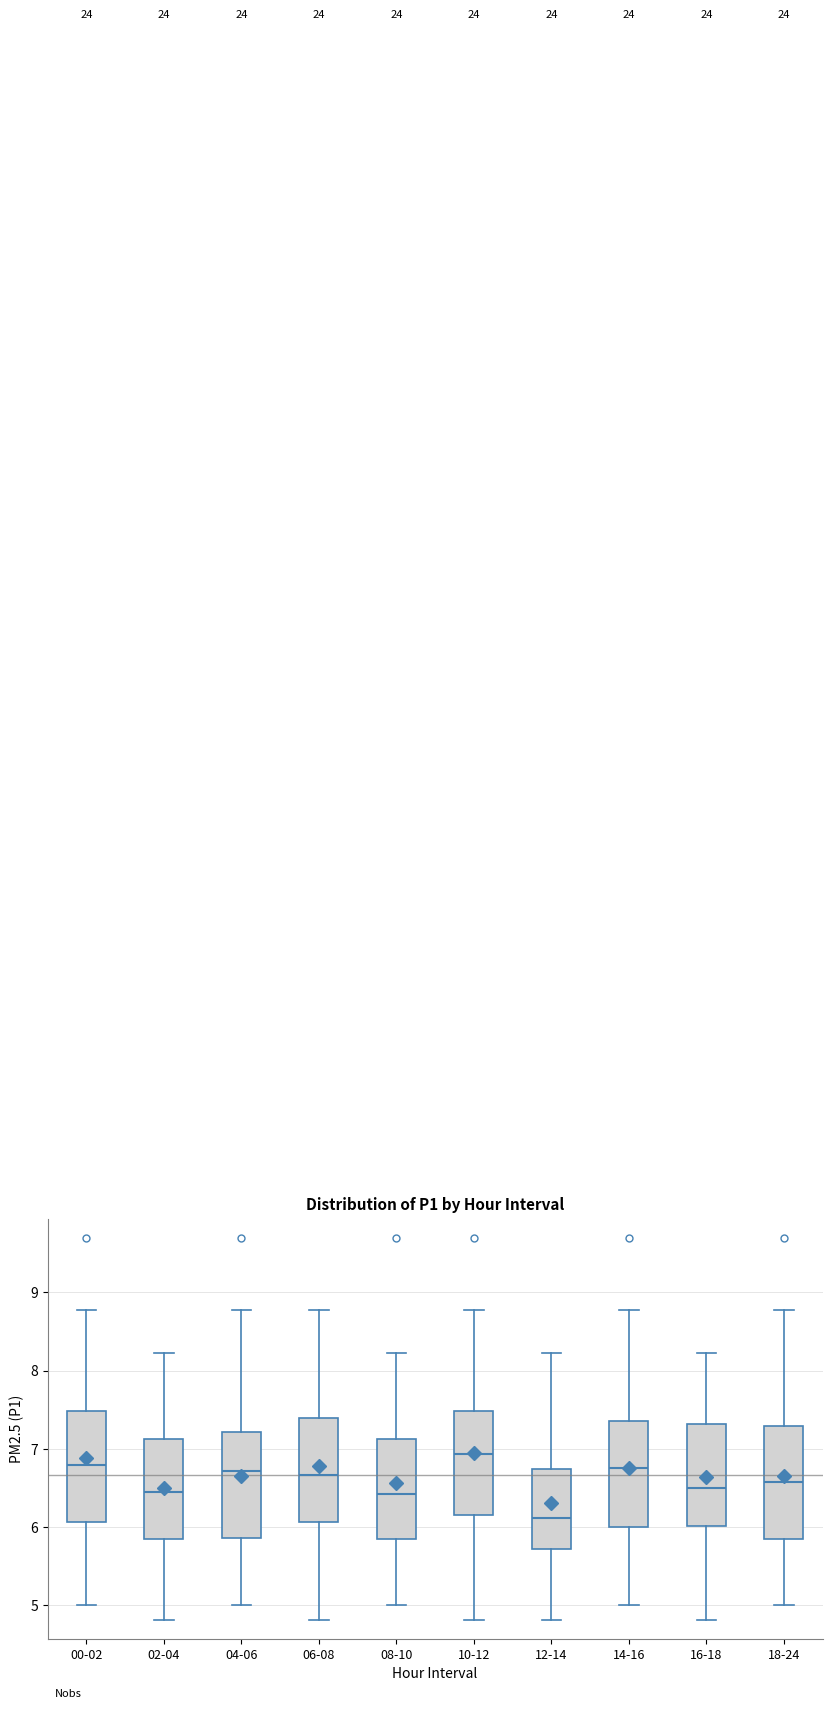

Which box has the lowest median line?

12-14